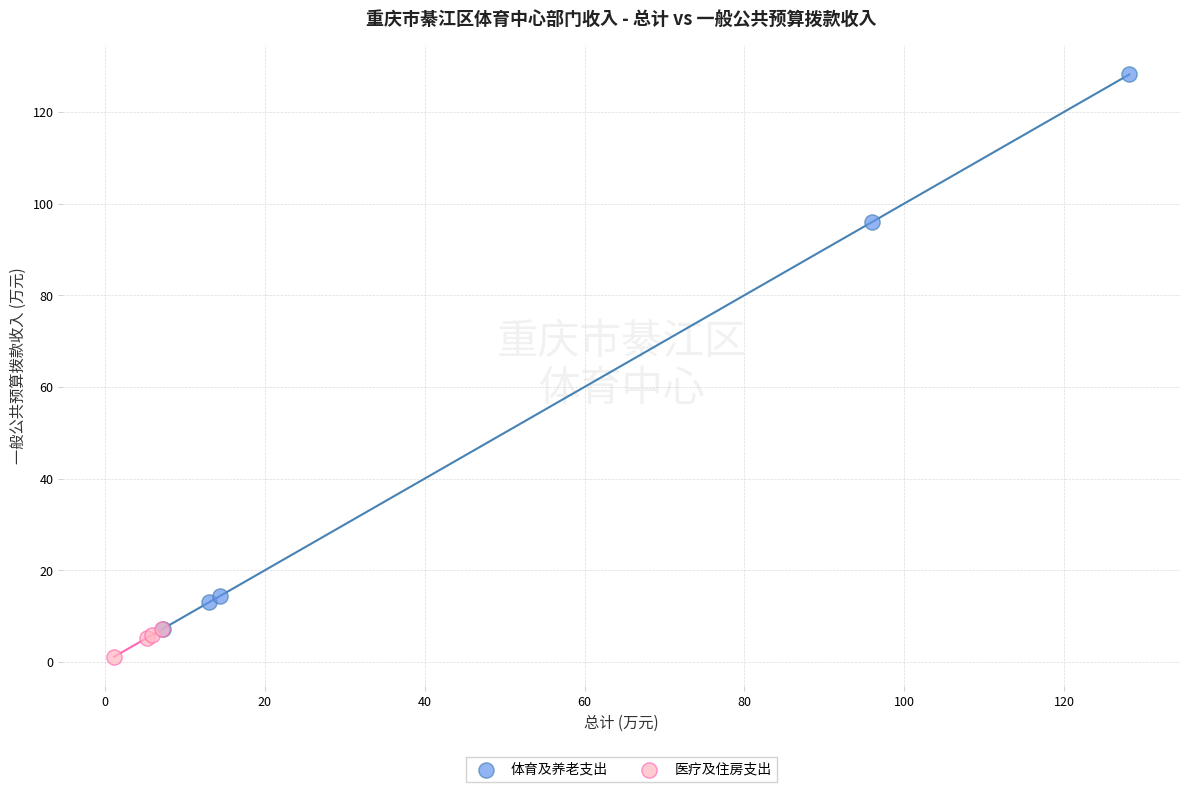

Which series has the widest spread of Y values?

体育及养老支出